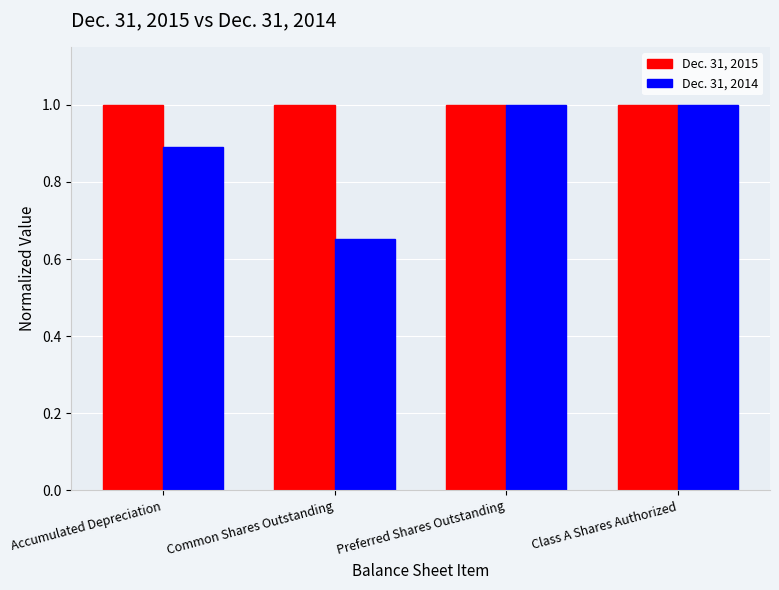

Count the Dec. 31, 2014 values in the range 0 to 1.

4